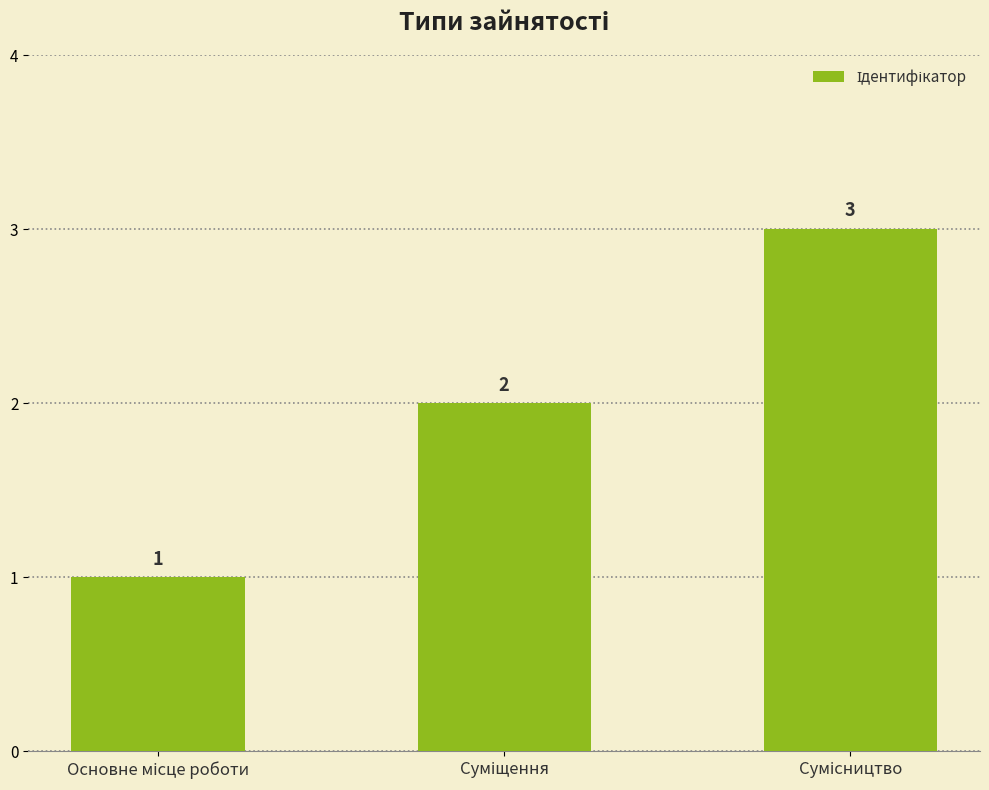

What is the value of the 1st bar from the left?

1